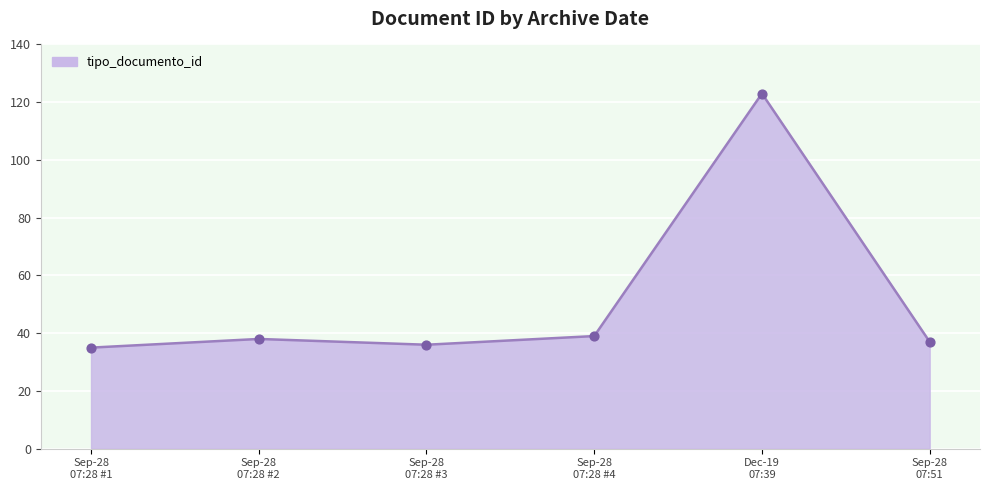

True or false: the data has more than 2 interior local peaks.

False